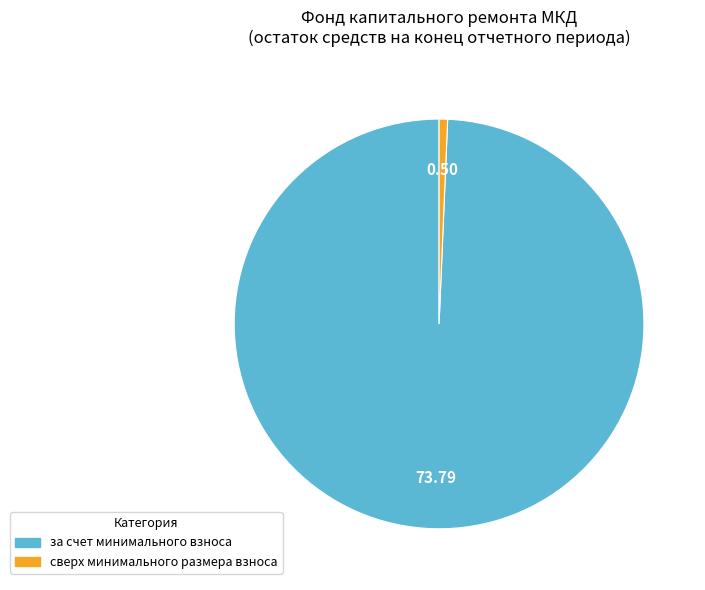

Do за счет минимального взноса and сверх минимального размера взноса together represent more than half of the pie?

Yes